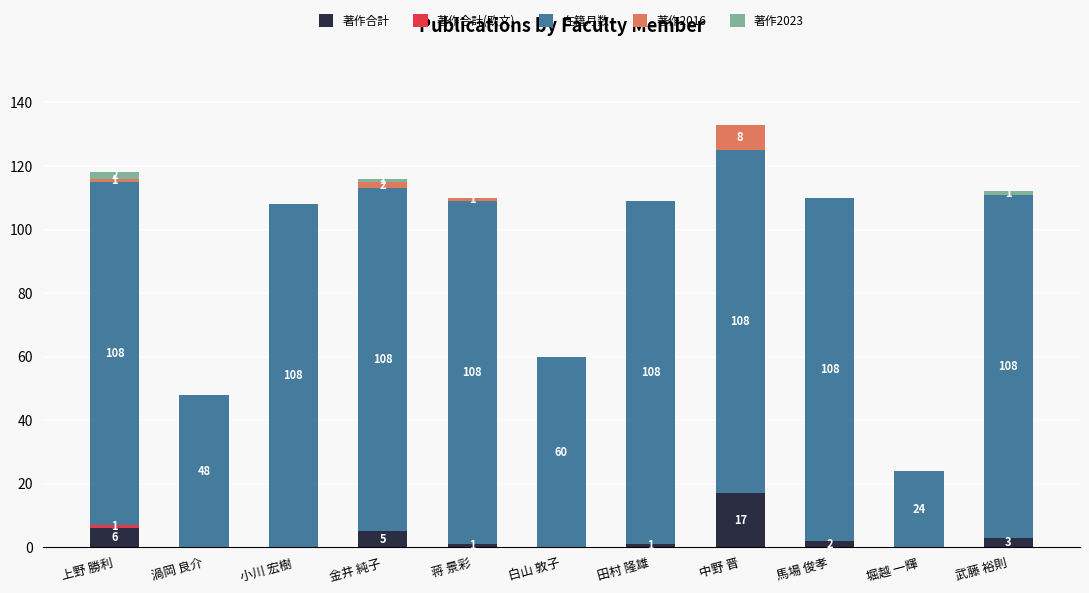

Is it true that 著作合計 equals -7 at 渦岡 良介?

False